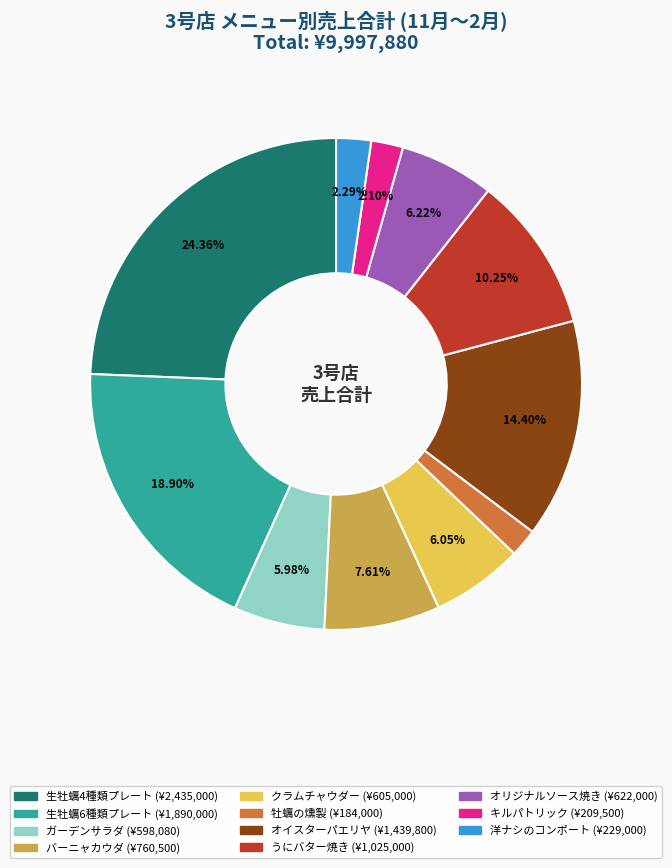

Count the number of slices in the pie.

11